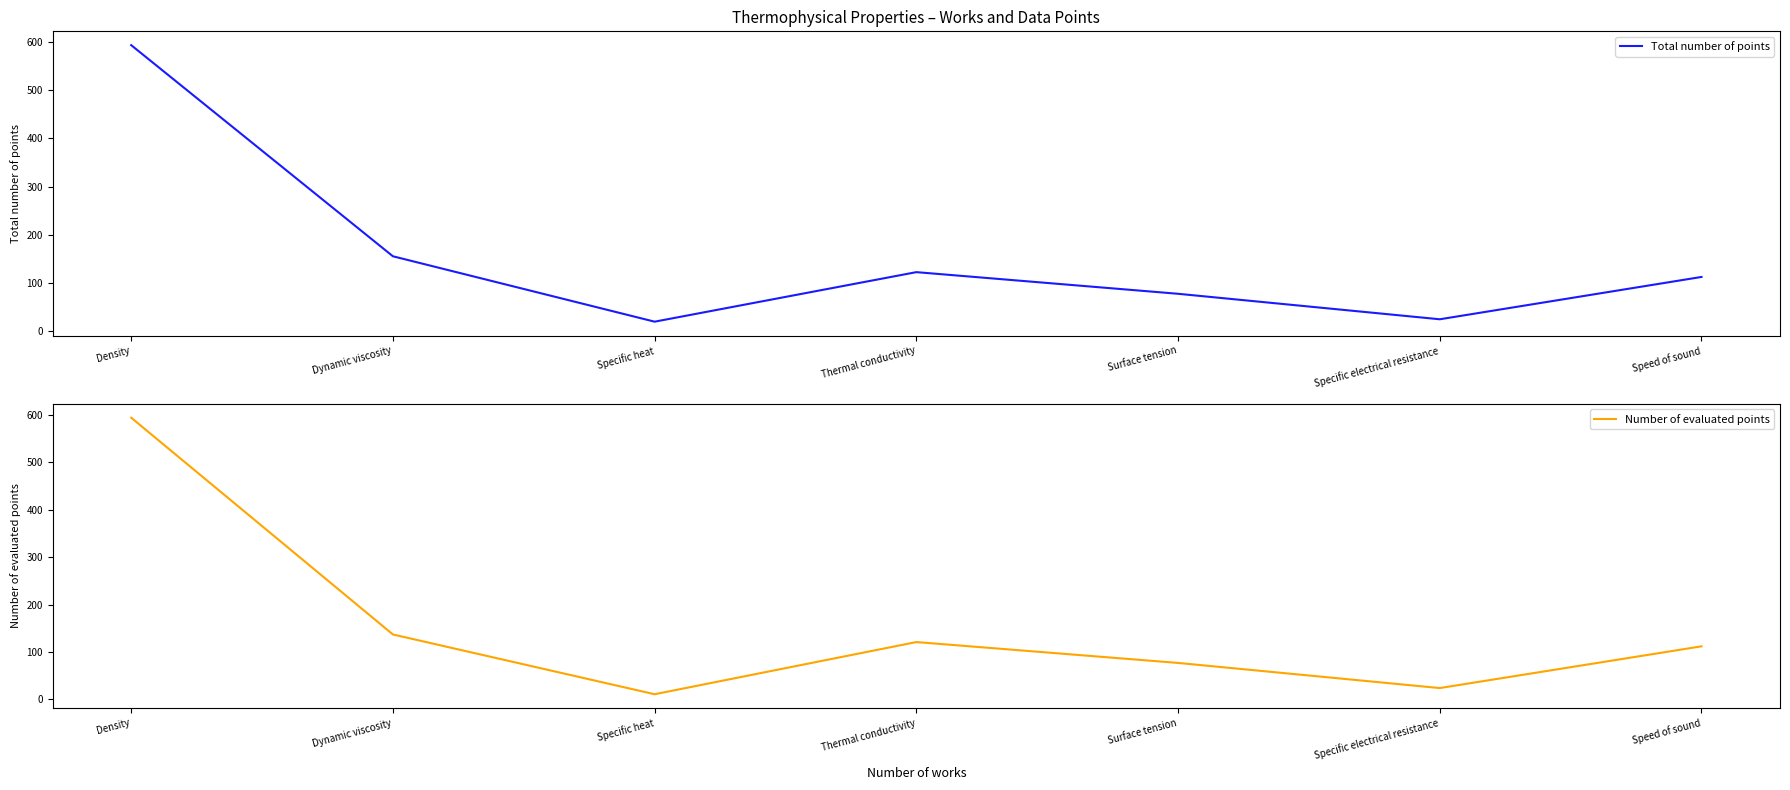

At which category does the chart reach its peak across all series?

Density